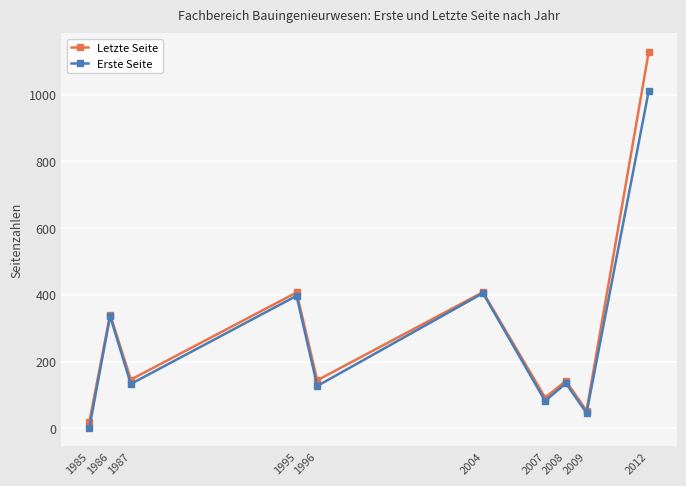

Where is Letzte Seite nearest to the value 573?

2004